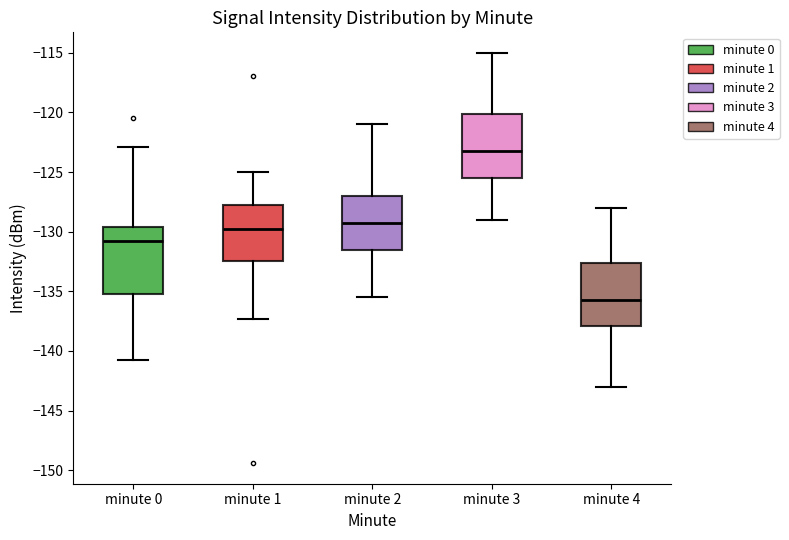

Reading left to right, read every box against the y-axis: the position of its median line, the range the box covers, and the ends of its whiskers. The values are not printed on the chart, so give them approximately, as read against the axis.

minute 0: median -131.0, box -135.0 to -129.5, whiskers -140.5 to -123.0
minute 1: median -129.5, box -132.5 to -128.0, whiskers -137.5 to -125.0
minute 2: median -129.0, box -131.5 to -127.0, whiskers -135.5 to -121.0
minute 3: median -123.0, box -125.5 to -120.0, whiskers -129.0 to -115.0
minute 4: median -135.5, box -138.0 to -132.5, whiskers -143.0 to -128.0